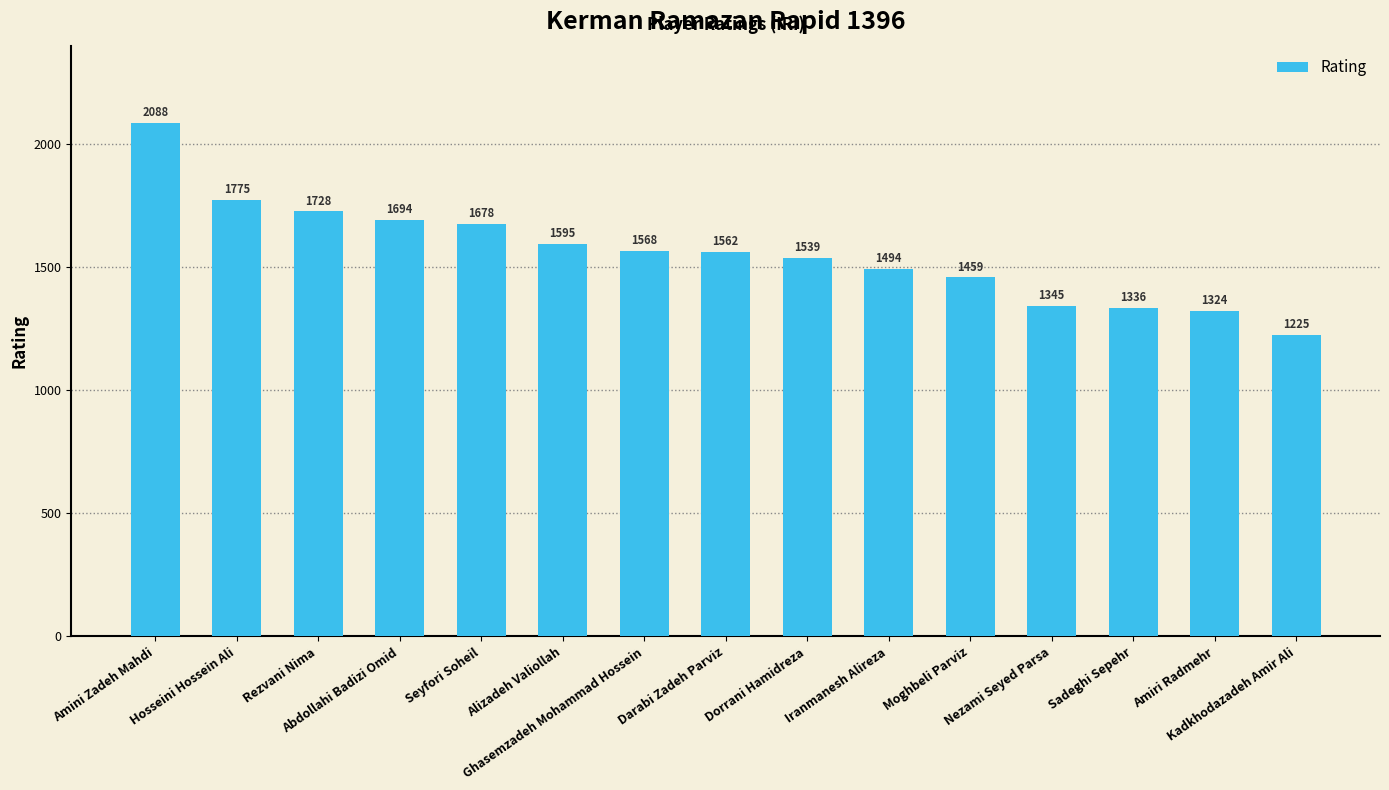

Which has a higher value, Alizadeh Valiollah or Ghasemzadeh Mohammad Hossein?

Alizadeh Valiollah